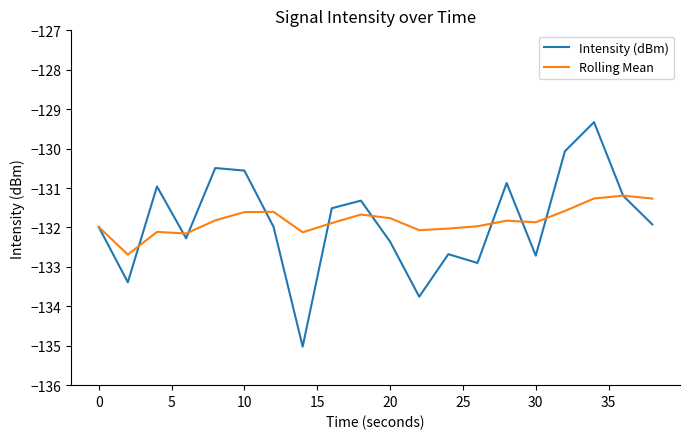

What is the greatest value displayed?

-129.3